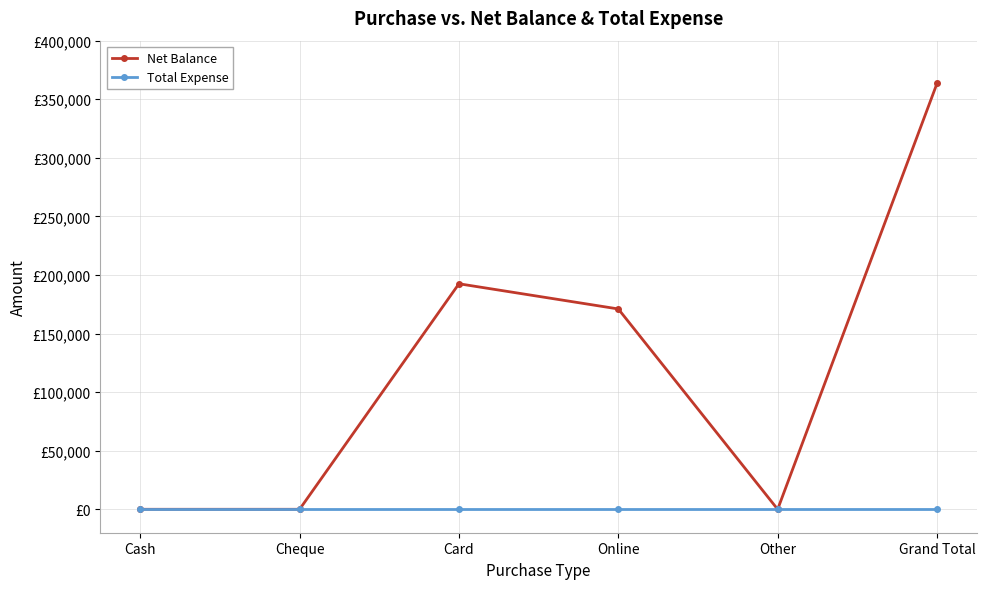

Reading left to right, what are all the values shown in this chart?

Net Balance: Cash=0	Cheque=0	Card=192500	Online=171000	Other=0	Grand Total=363500
Total Expense: Cash=0	Cheque=0	Card=0	Online=0	Other=0	Grand Total=0